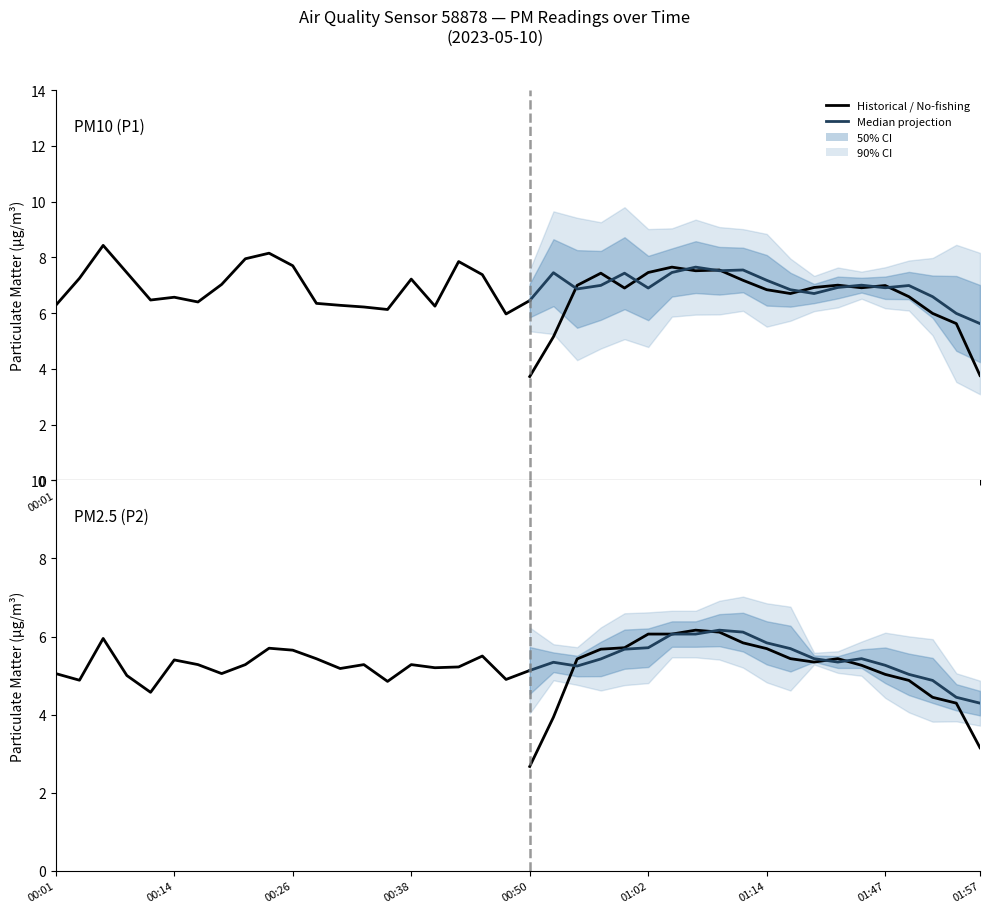

True or false: P1 and P2 cross at least once.

False